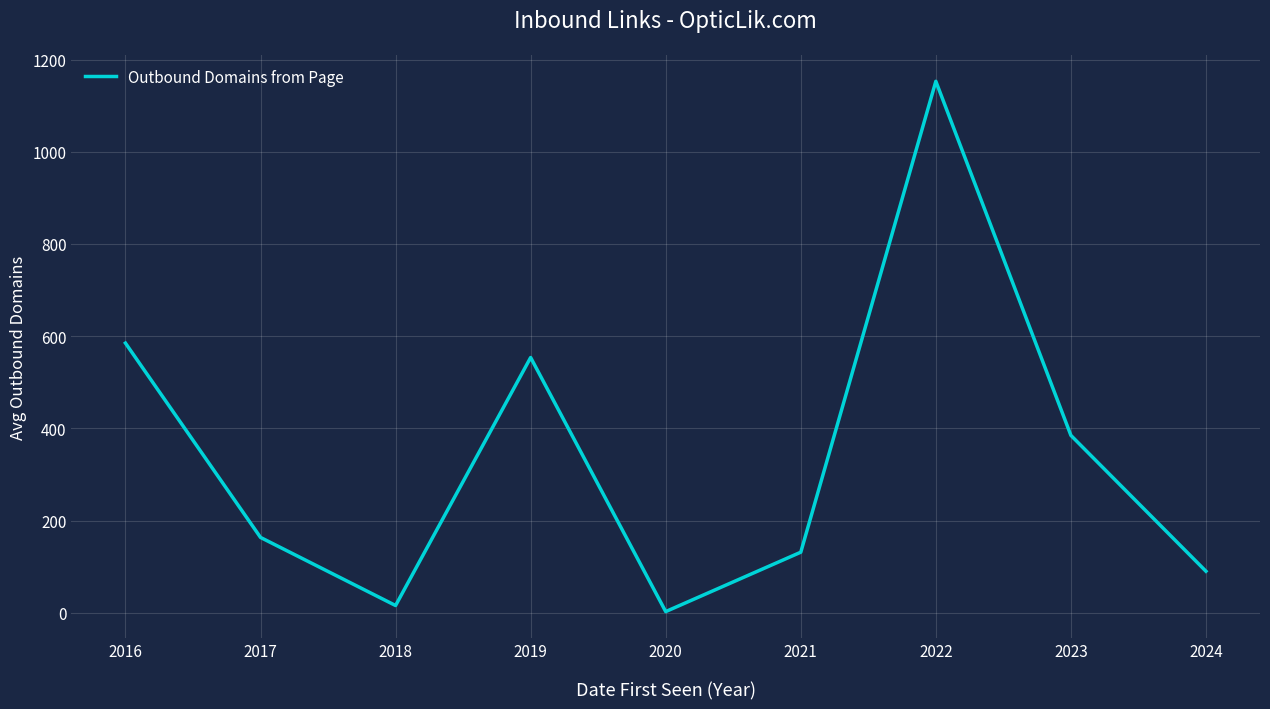

Does the chart display data point markers on the line(s)?

No